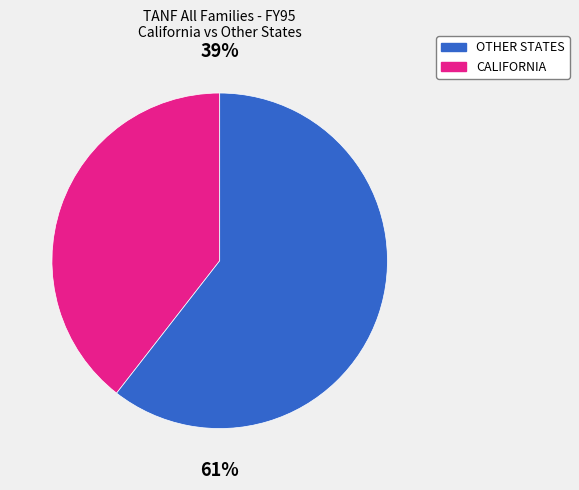

To the nearest percent, what is the average slice percentage?

50%